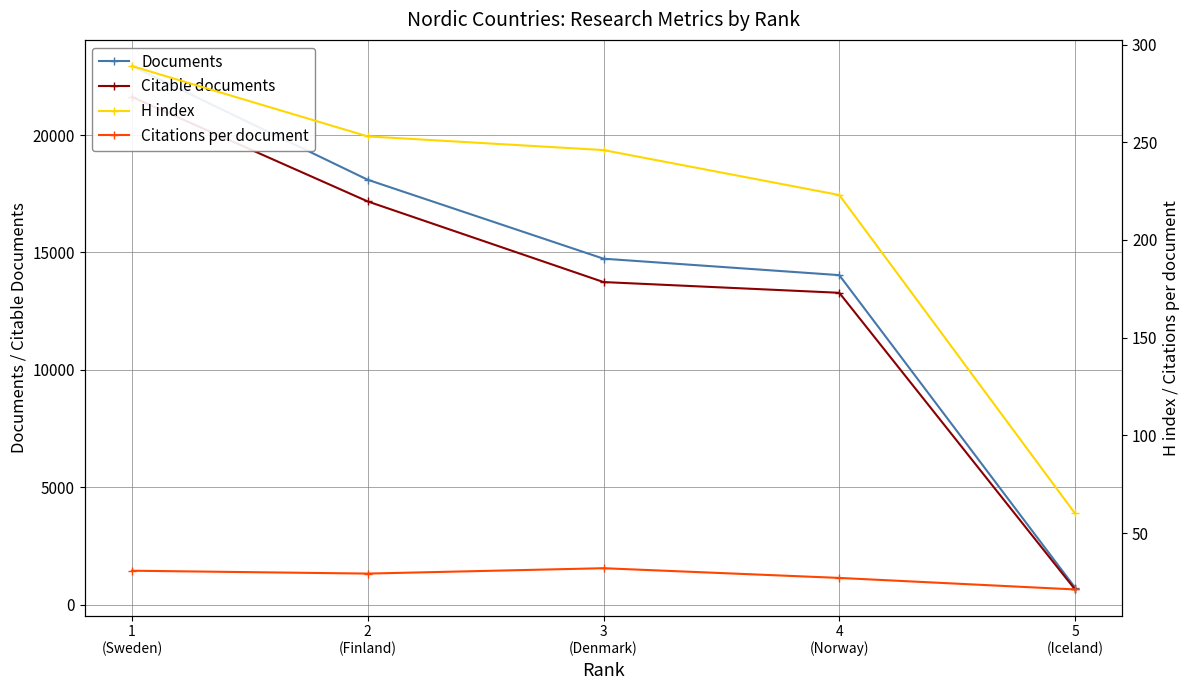

Reading left to right, extract all data points from this chart.

Documents: 729.0	14035.0	14735.0	18096.0	22937.0
Citable documents: 652.0	13283.0	13740.0	17173.0	21623.0
H index: 60.0	223.0	246.0	253.0	289.0
Citations per document: 21.1	27.0	32.0	29.2	30.7